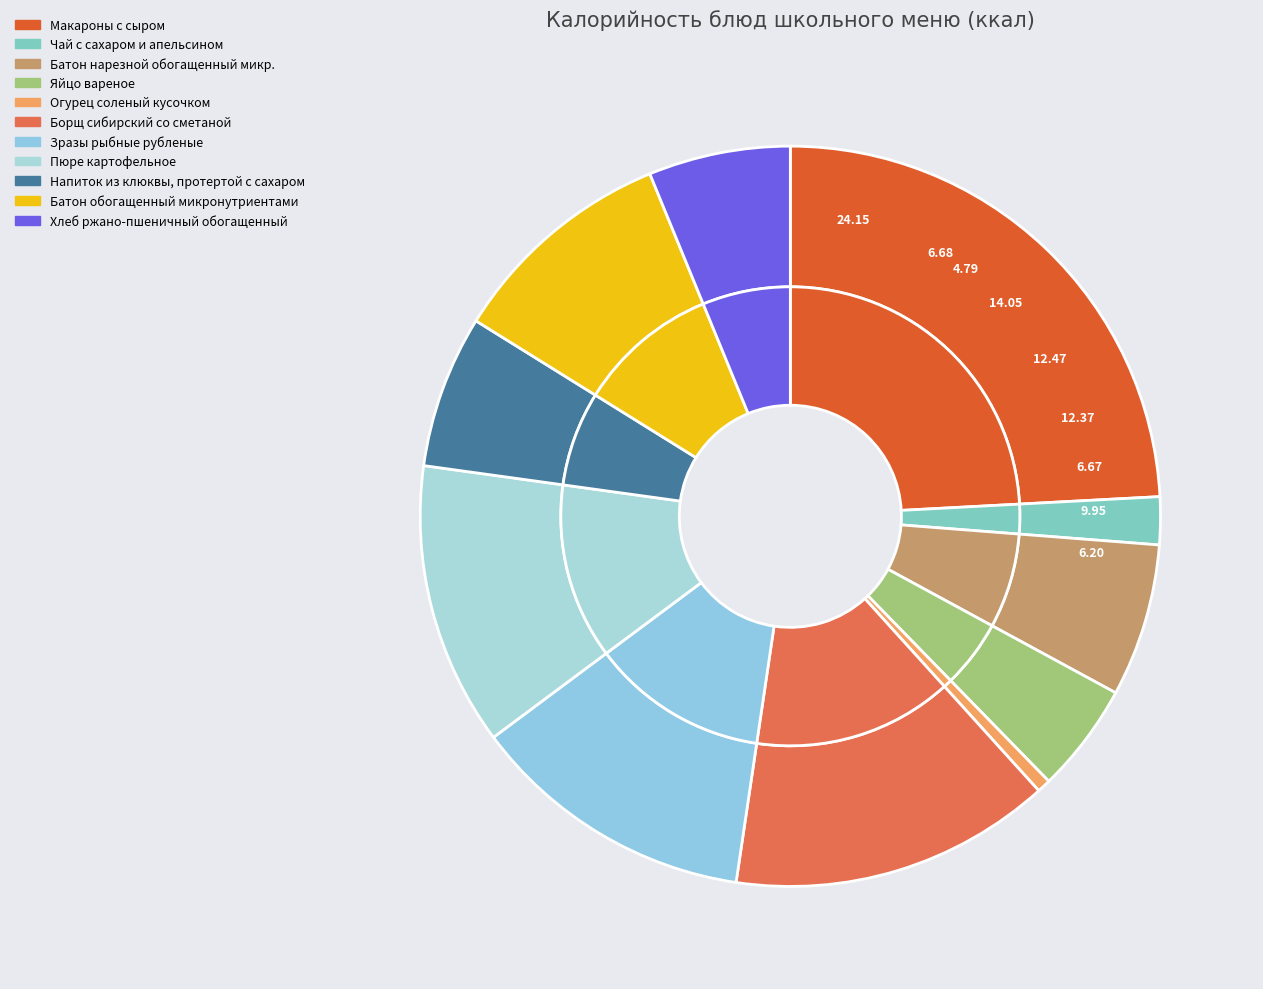

Count the number of slices in the pie.

11